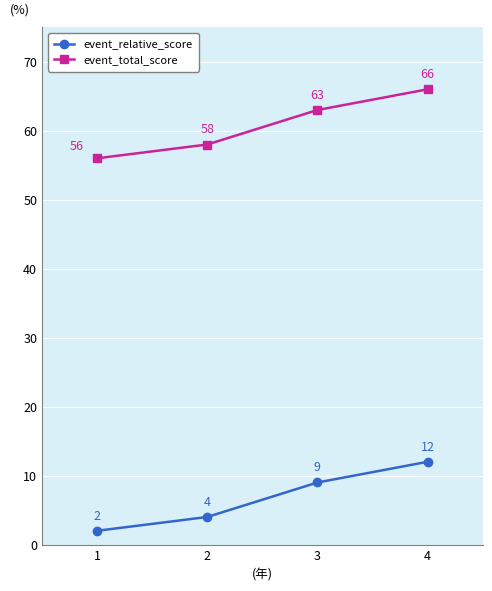

What is the value of the event_total_score point at the 4th from the left?

66